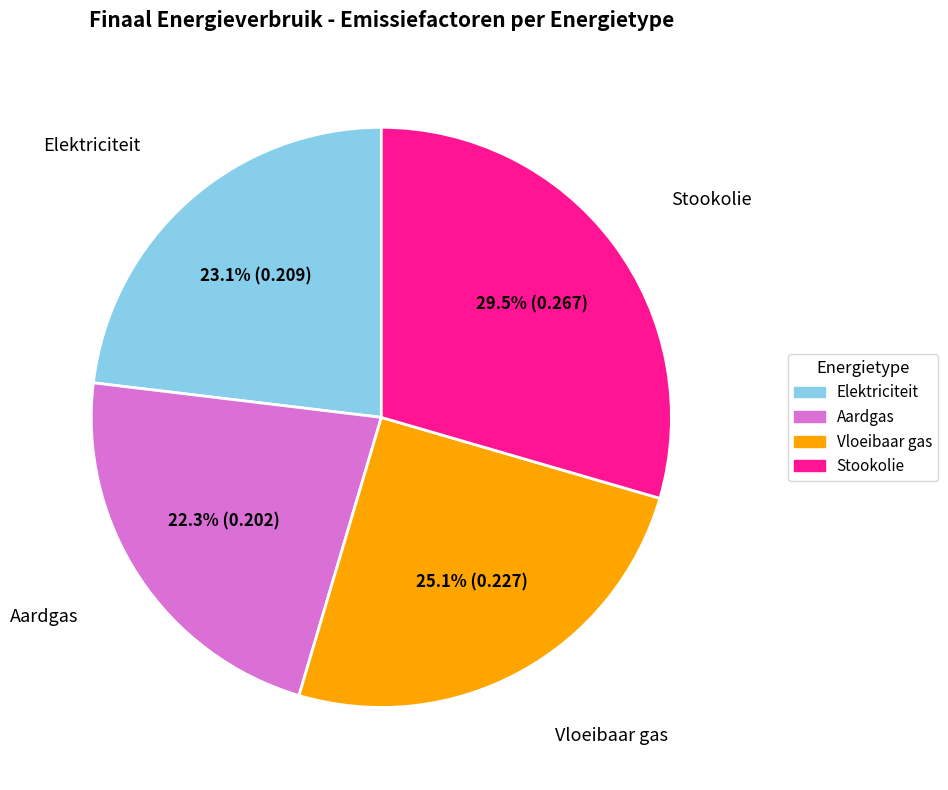

Do Aardgas and Elektriciteit together represent more than half of the pie?

No